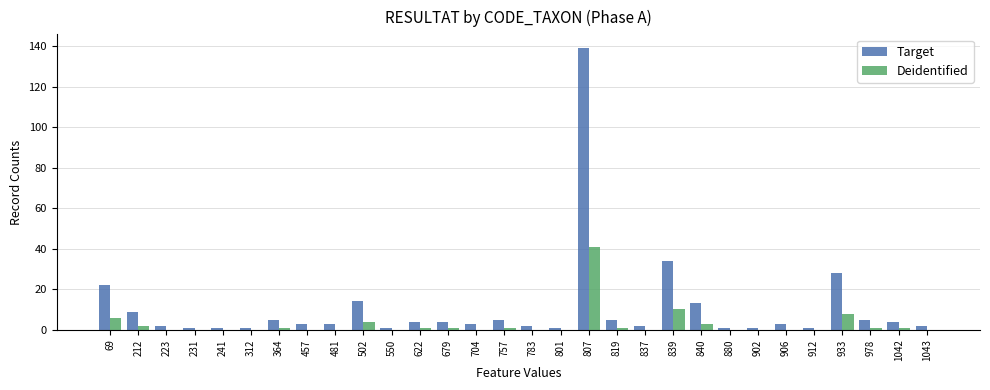

At which label is Target closest to 70?

839